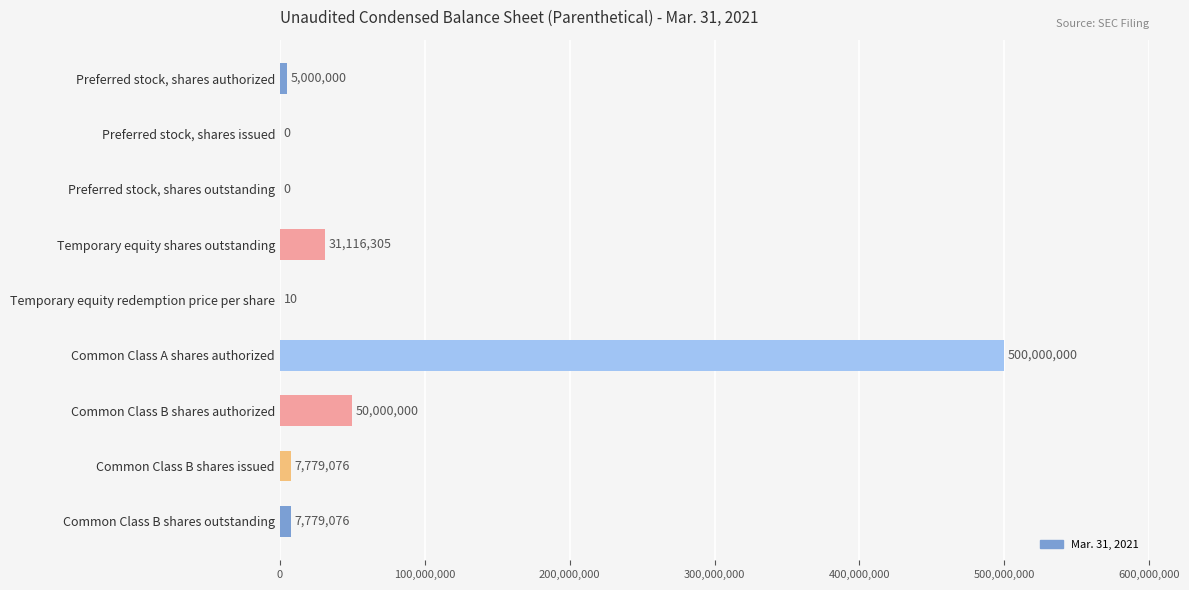

What is the approximate value at Preferred stock, shares authorized?

5000000